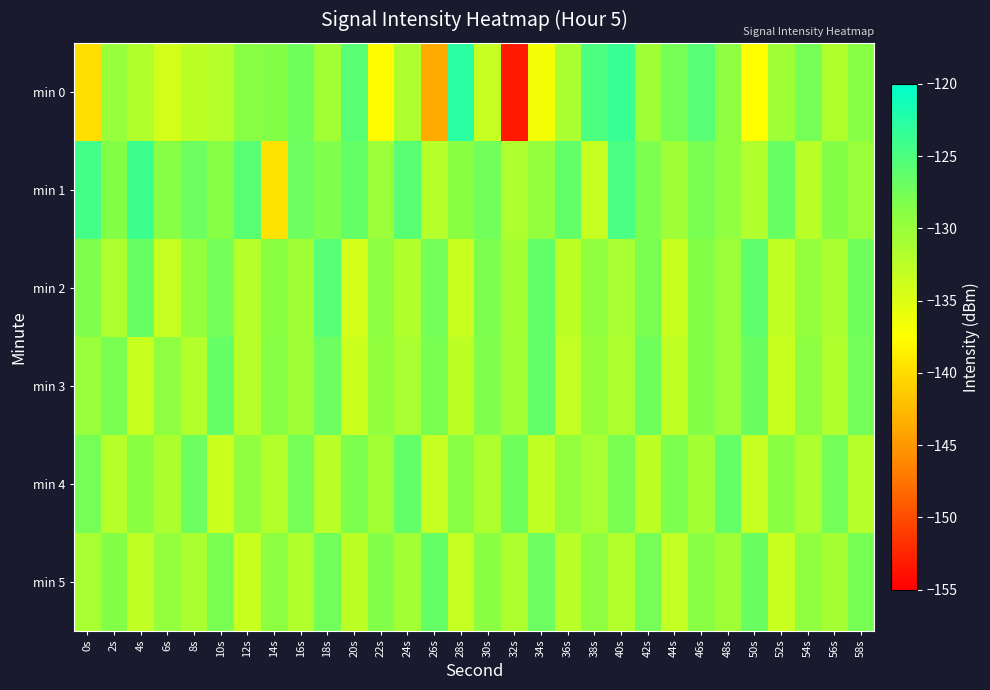

How many series are shown in this chart?

6